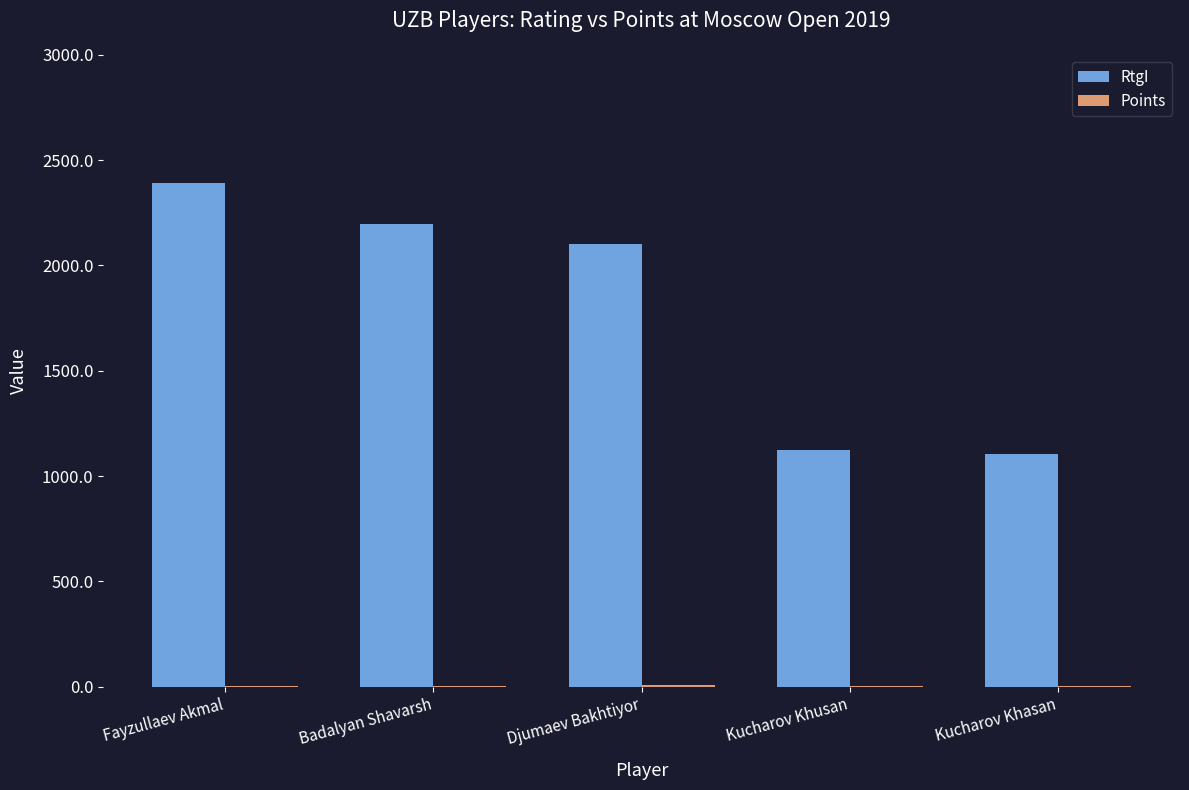

Which series has the widest spread of values?

RtgI